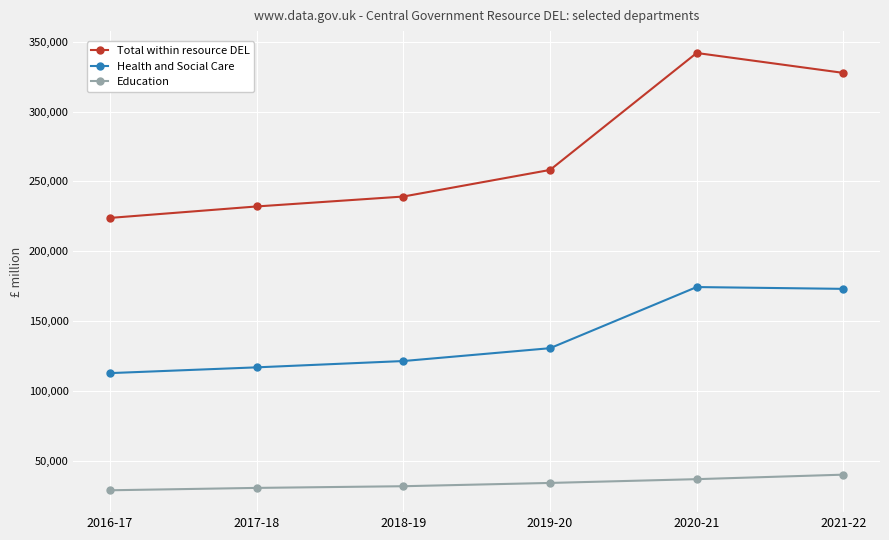

Count the number of categories in the chart.

6